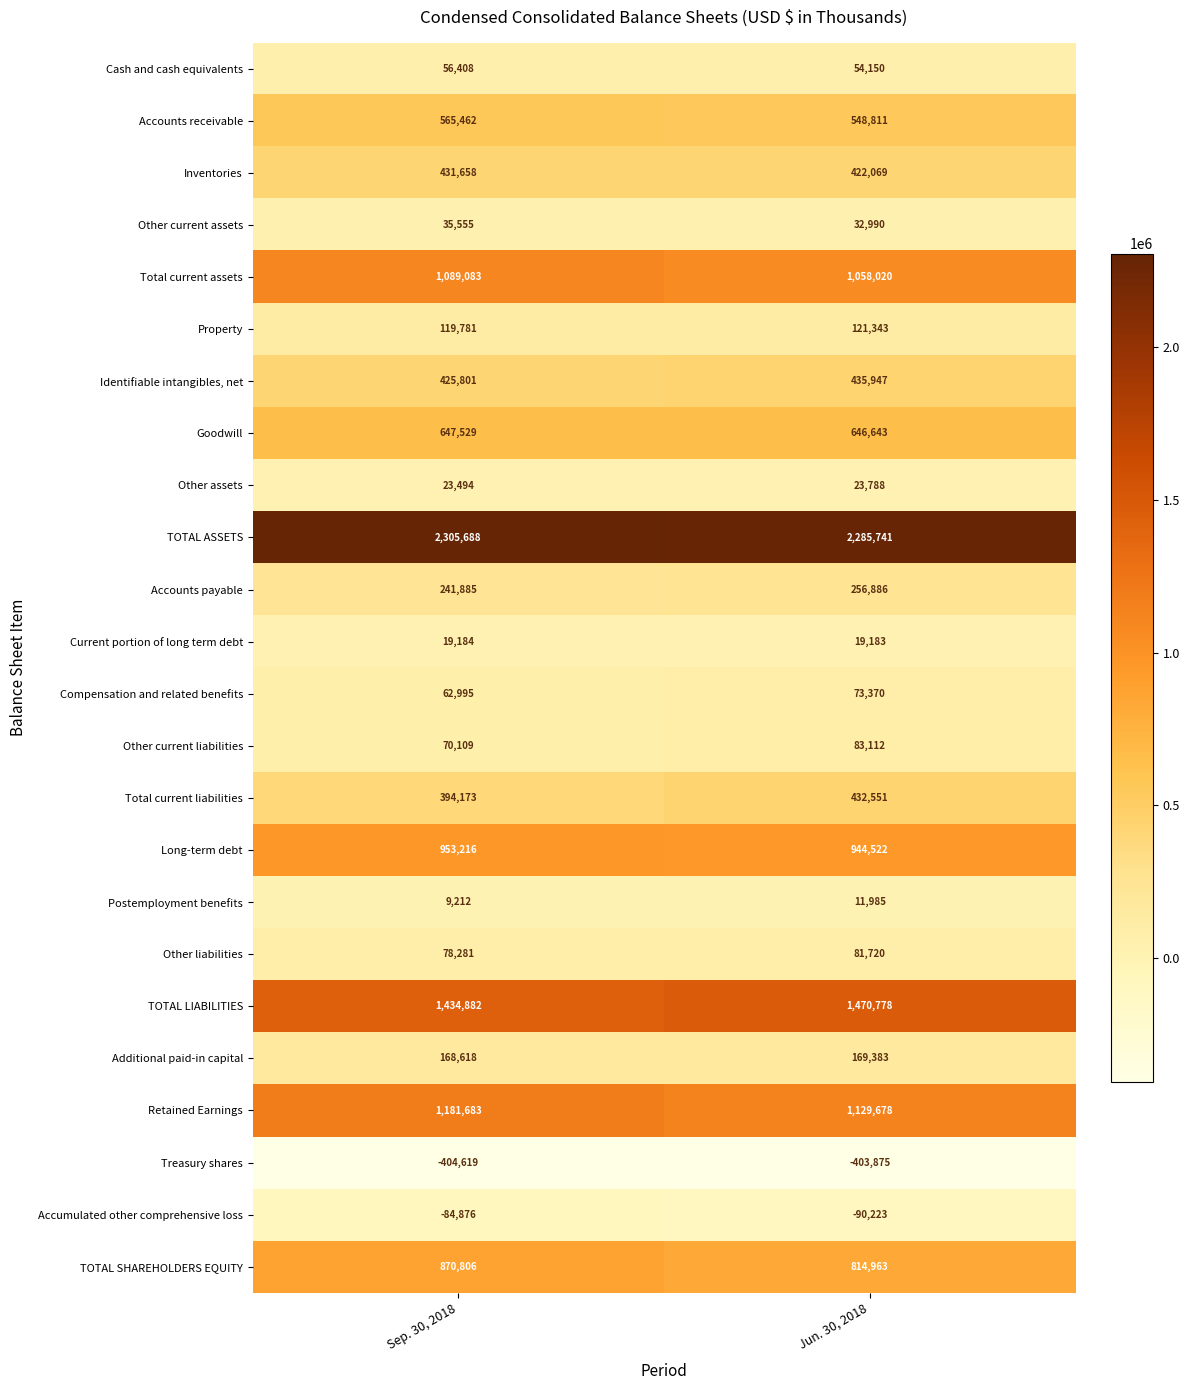

Which label corresponds to the largest value in the chart?

Sep. 30, 2018